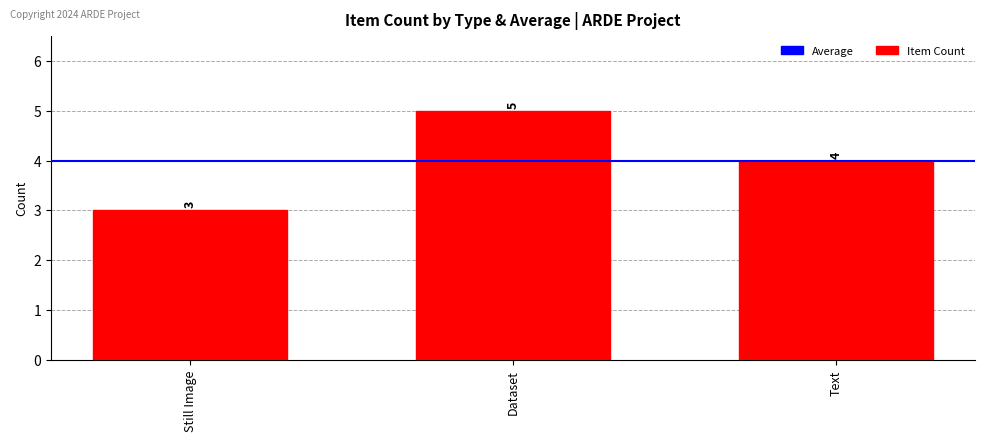

At which label is the value closest to 4?

Text